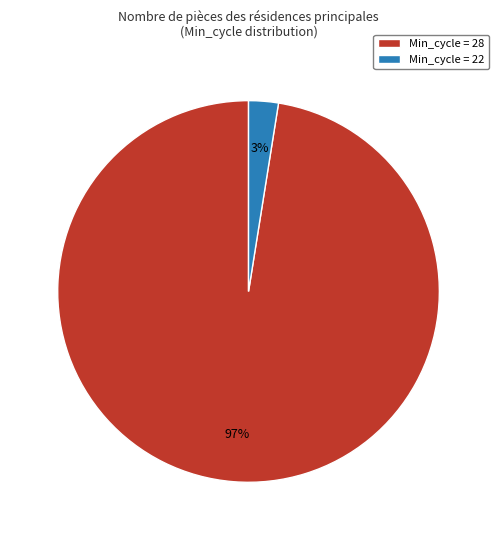

Between Min_cycle = 22 and Min_cycle = 28, which is larger?

Min_cycle = 28